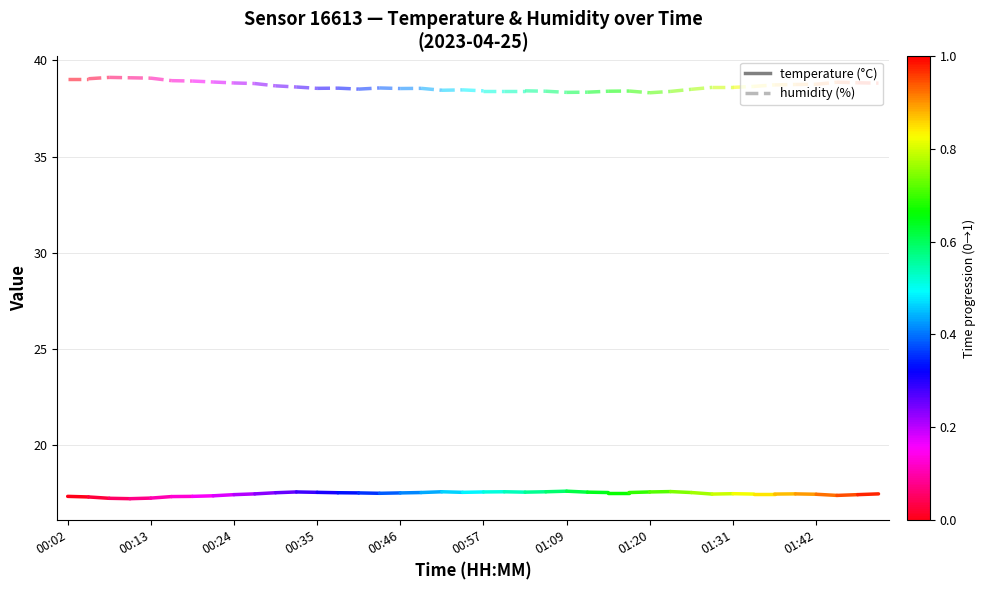

Which series has the largest total across all categories?

humidity